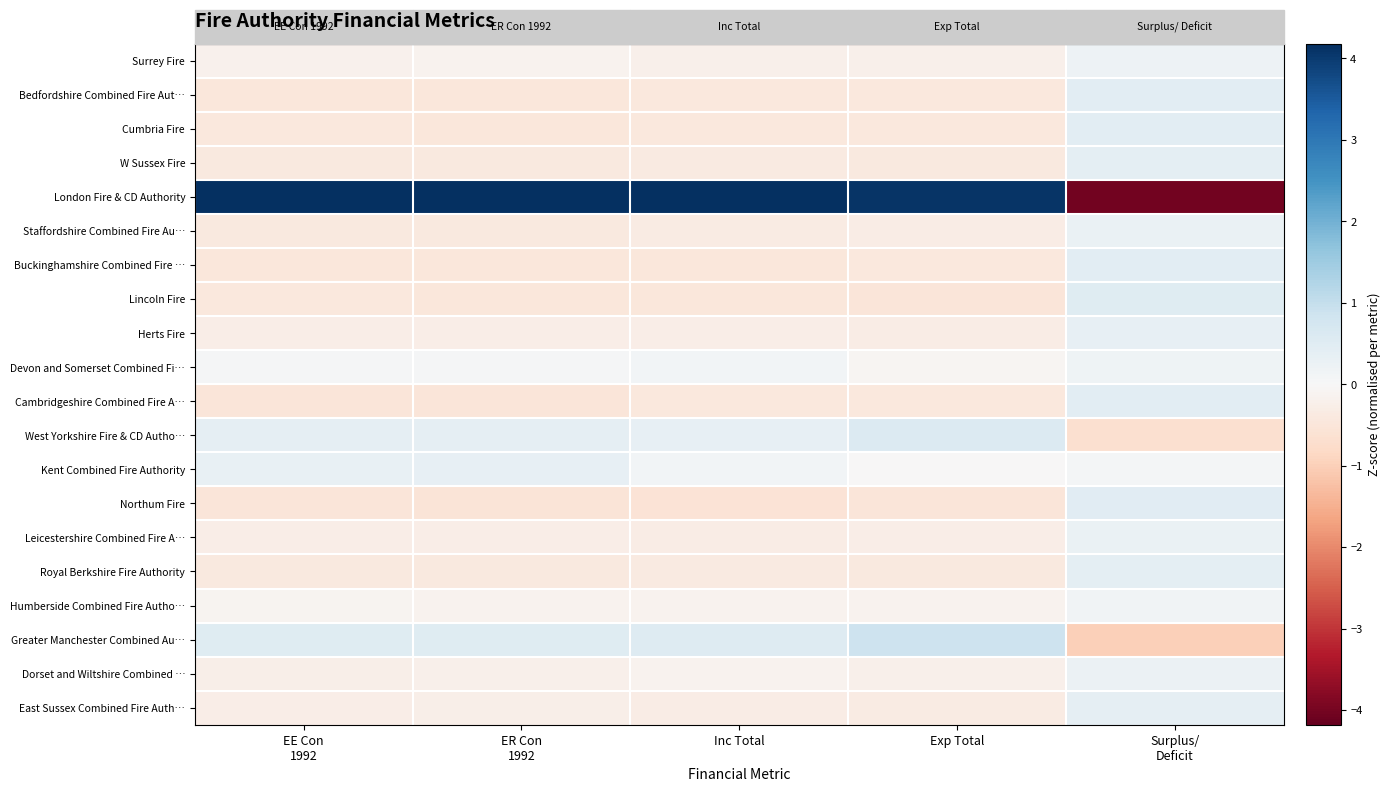

What is the maximum value shown in the chart?

4.2